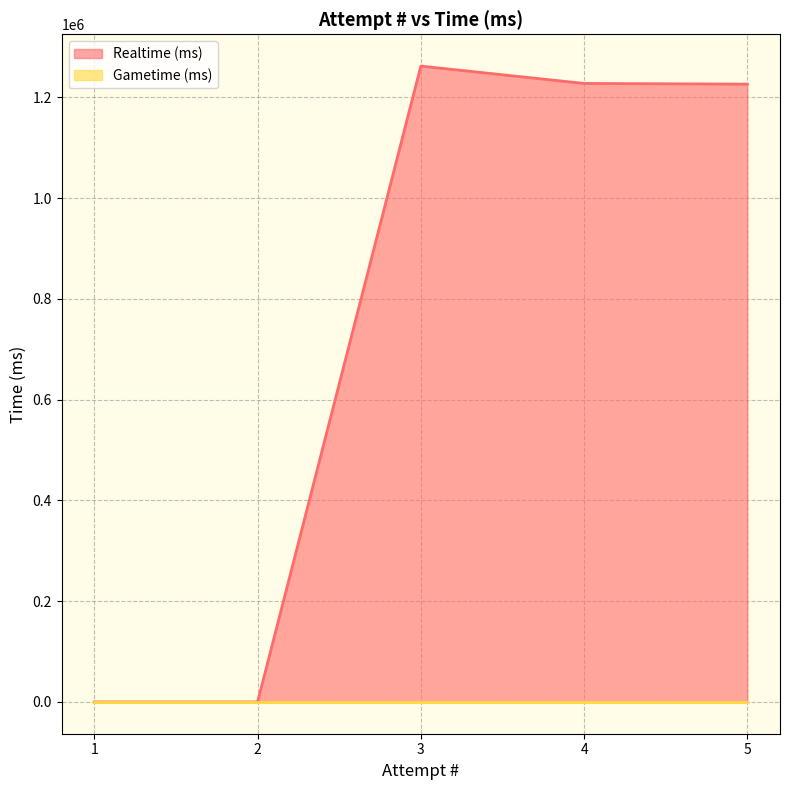

At how many categories does at least one series exceed 81873?

3